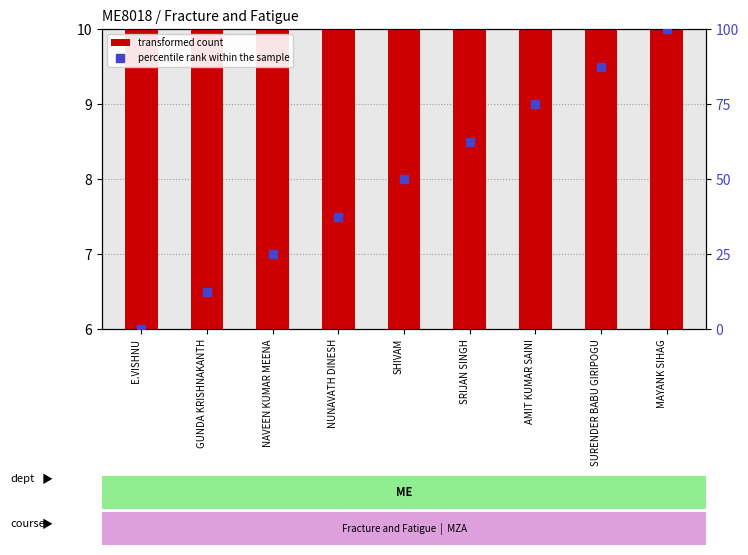

Which series has the largest Y range (max minus min)?

percentile rank within the sample